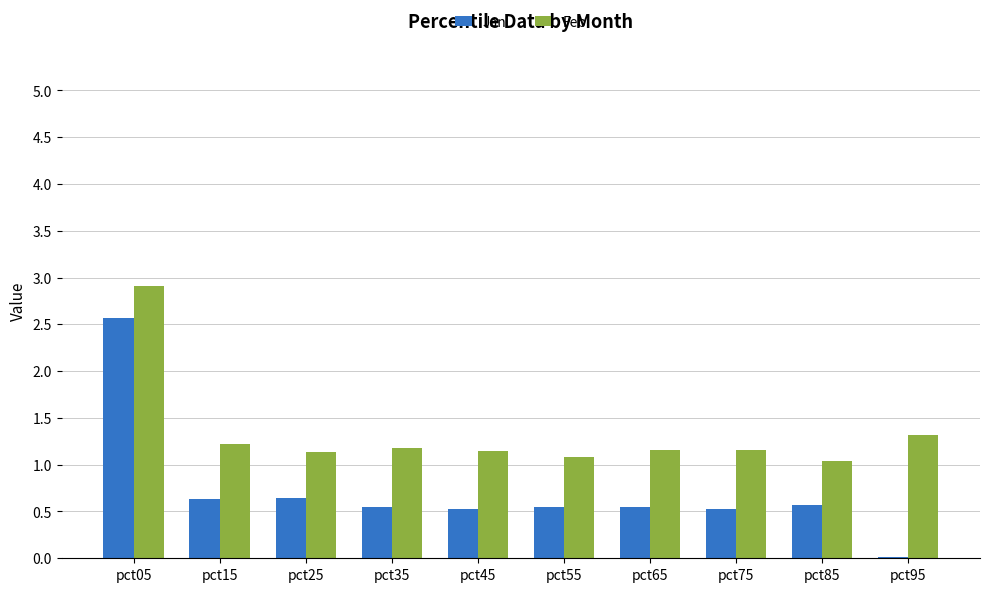

Which series has the largest range (max minus min)?

Jan